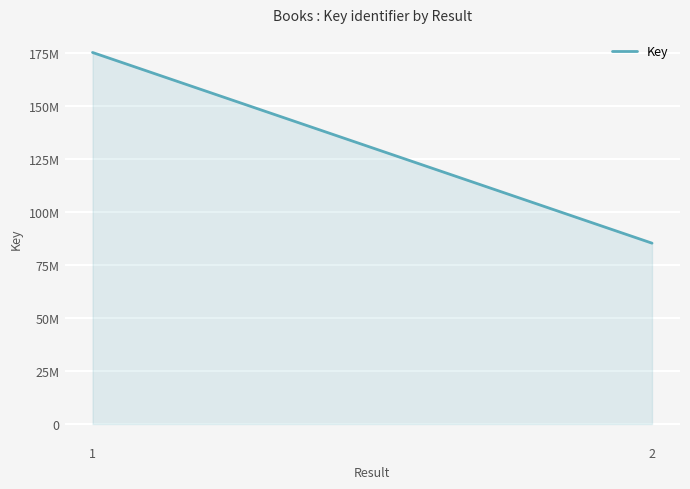

What is the minimum value shown in the chart?

85224643